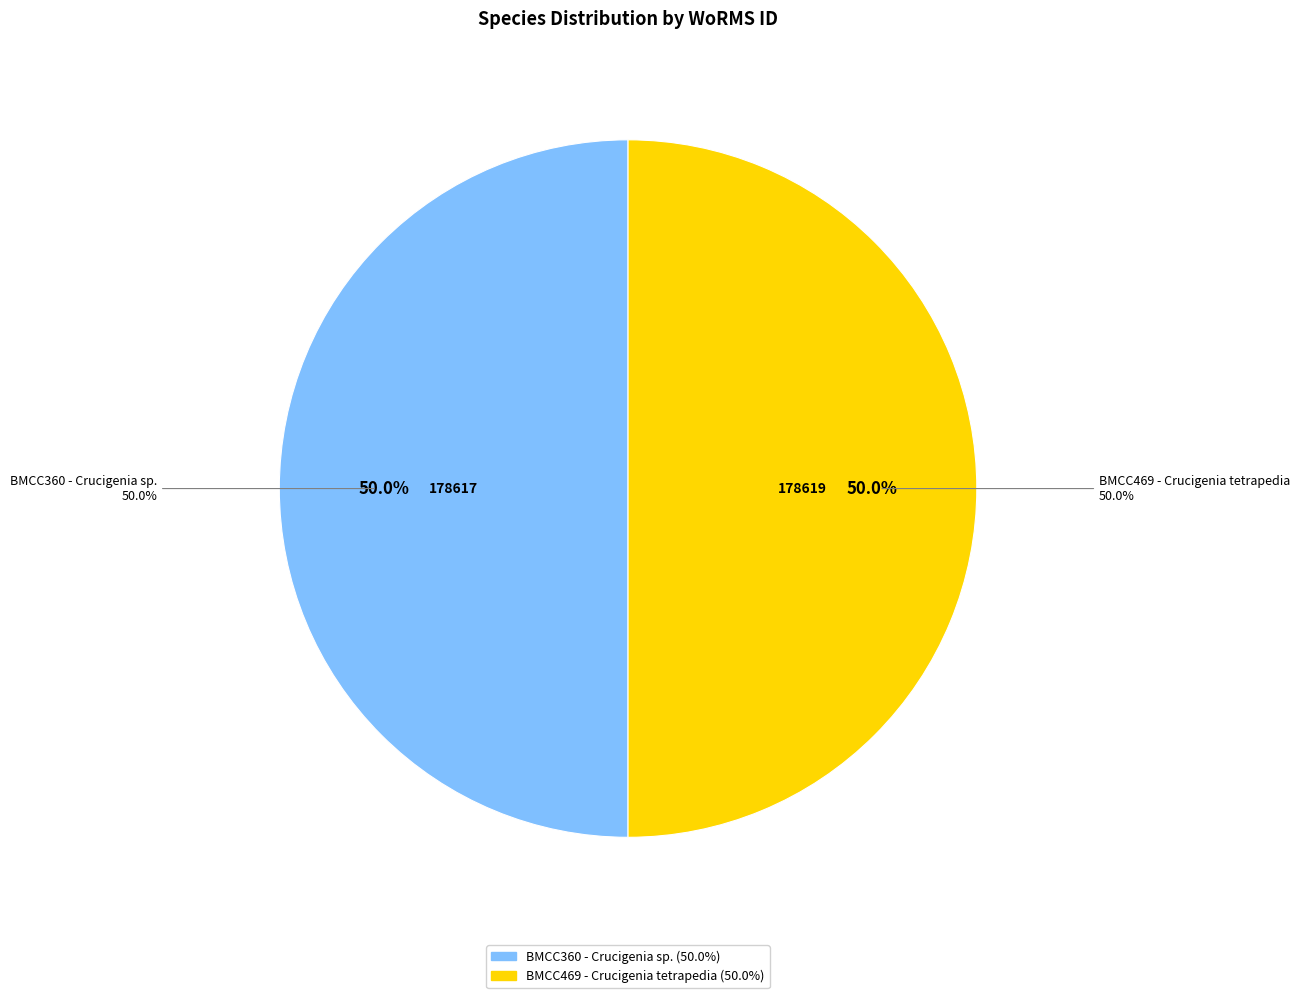

Does any single category account for the majority?

Yes